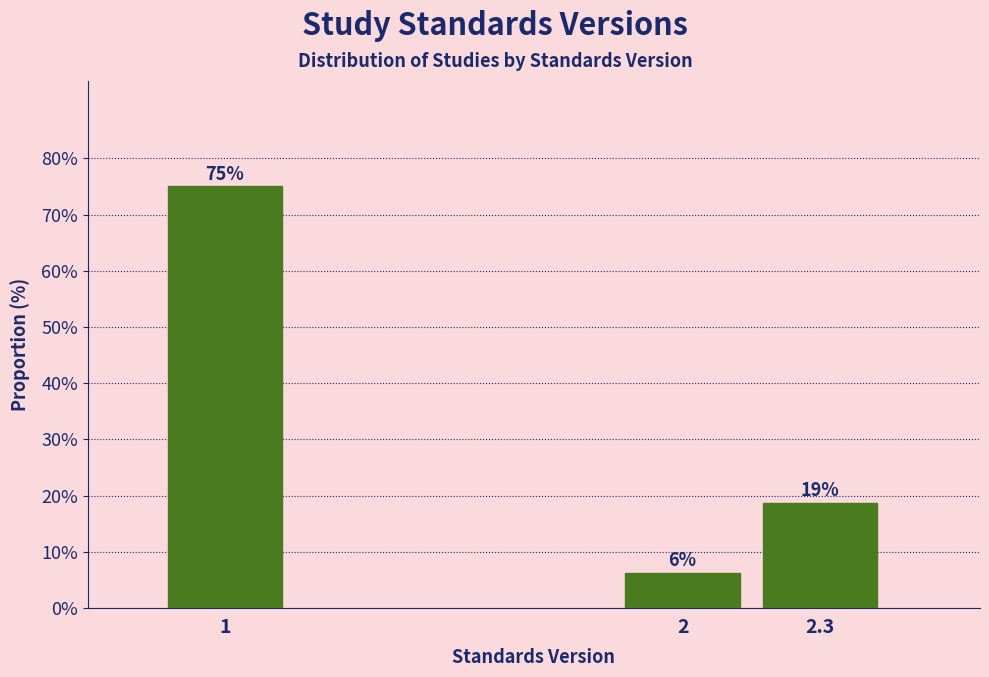

Does the chart contain any negative values?

No